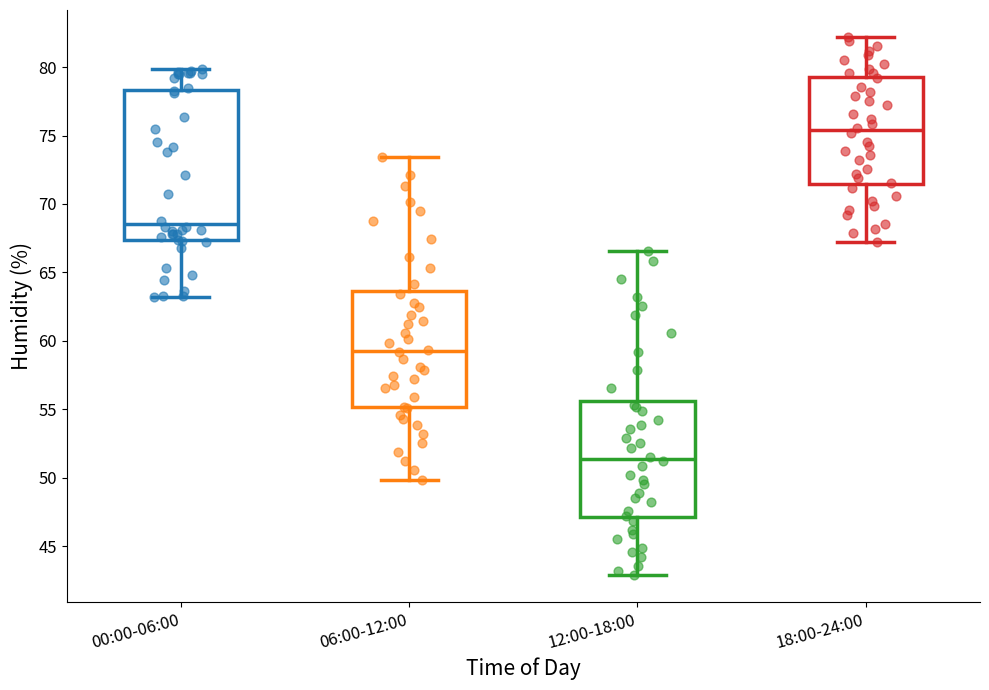

Which box's median line is the highest?

18:00-24:00